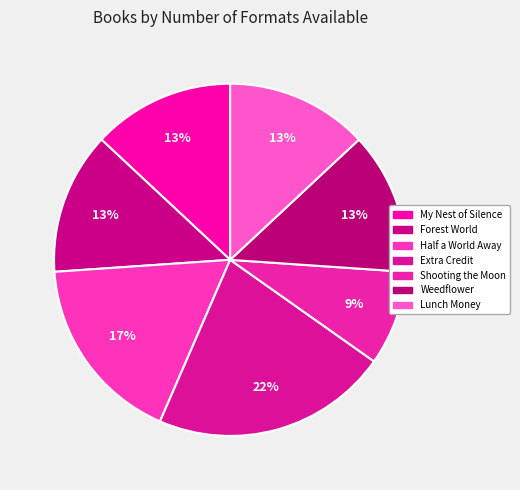

To the nearest percent, what portion does Lunch Money represent?

13%